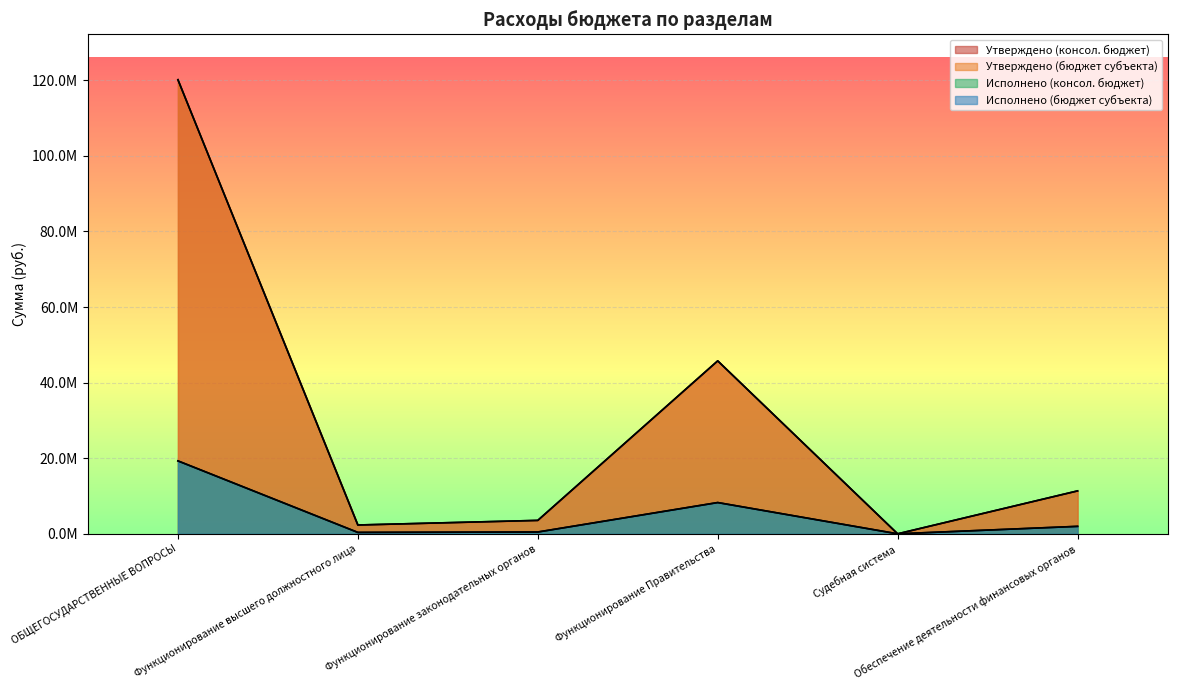

Read the Утверждено (консол. бюджет) value at Функционирование Правительства.

45758595.1